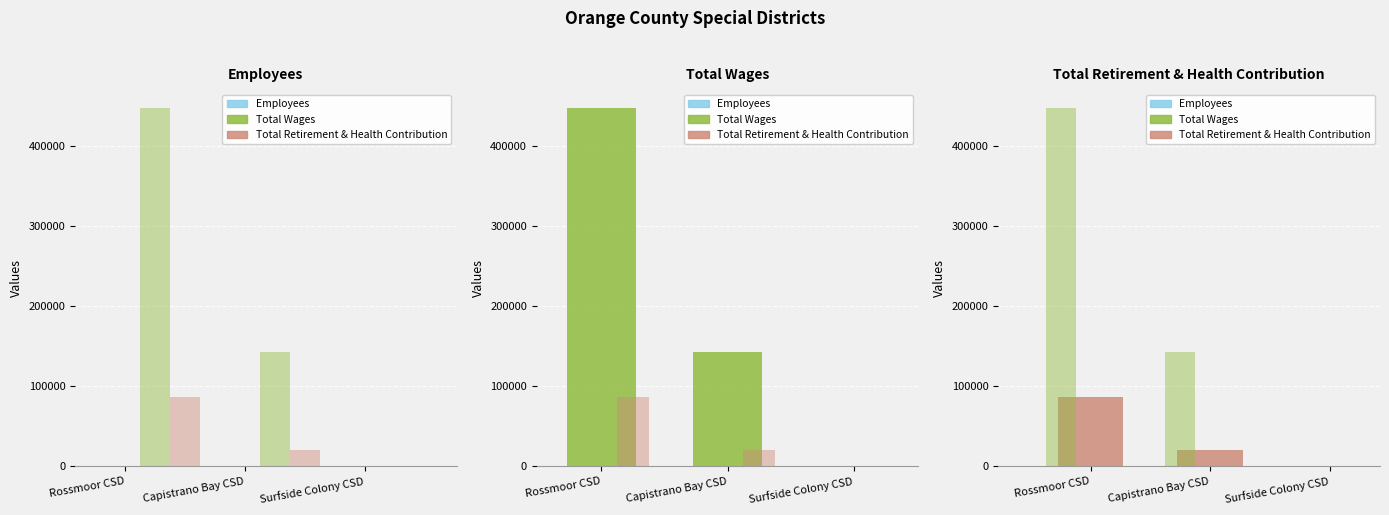

At which label does Employees reach its minimum?

Surfside Colony CSD